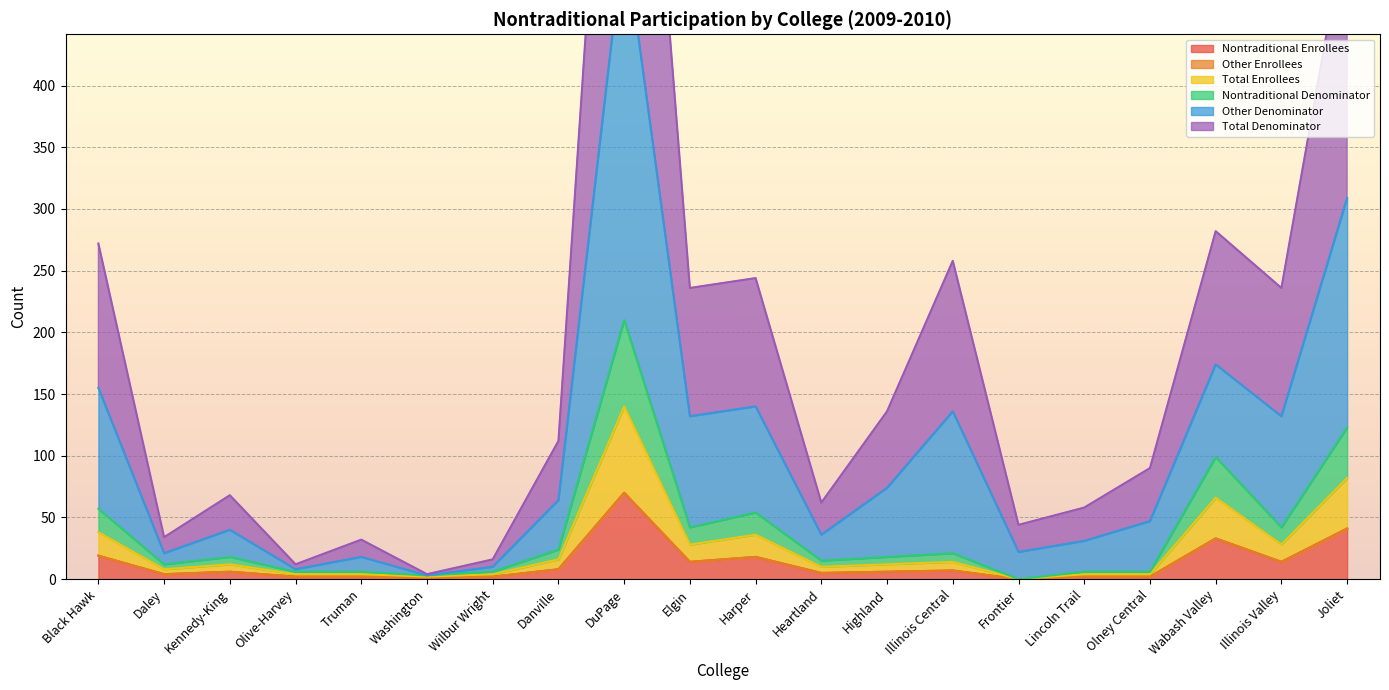

At which label does Nontraditional Denominator reach its minimum?

Frontier